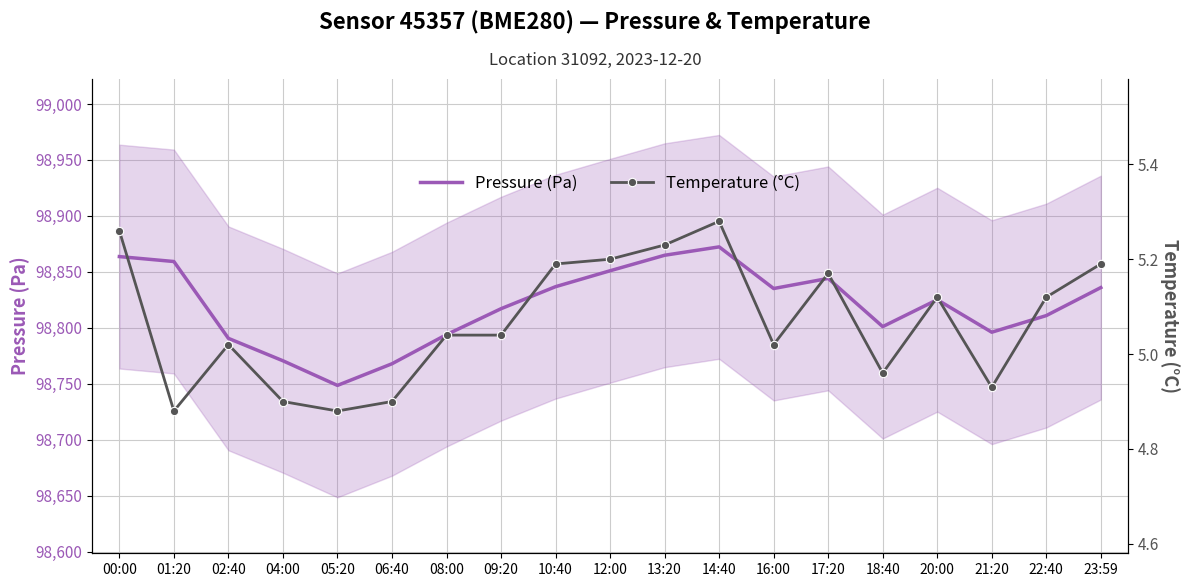

True or false: Pressure (Pa) and Temperature (°C) cross at least once.

False